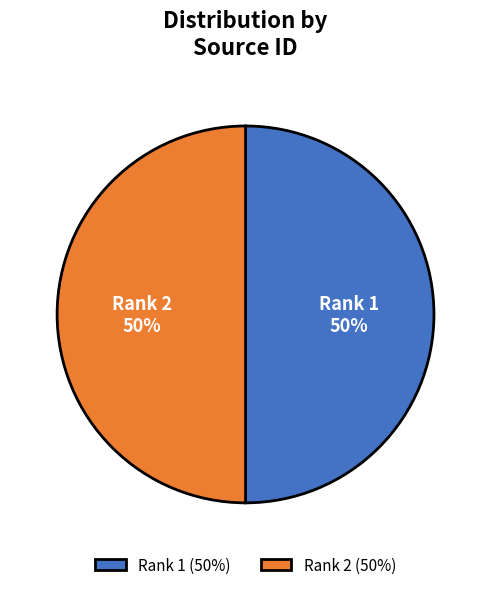

Do Rank 1 and Rank 2 together represent more than half of the pie?

Yes